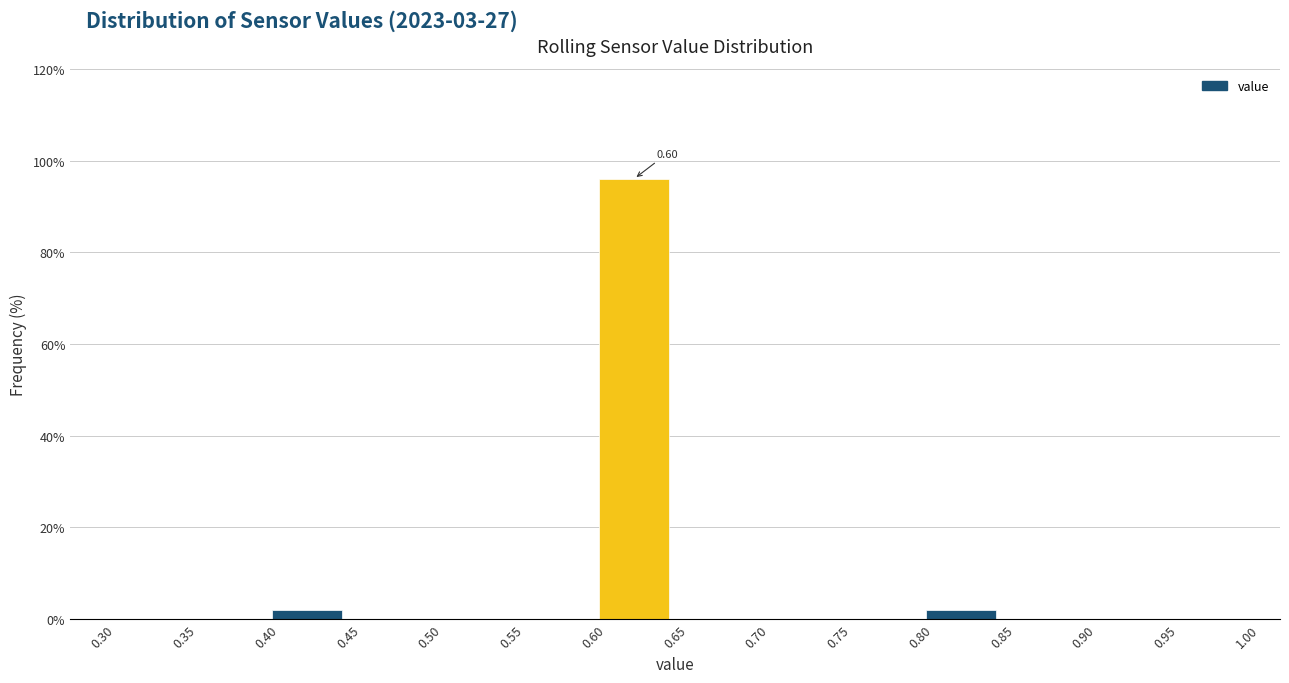

Over which range of the x-axis is the bar tallest?

0.60 to 0.65